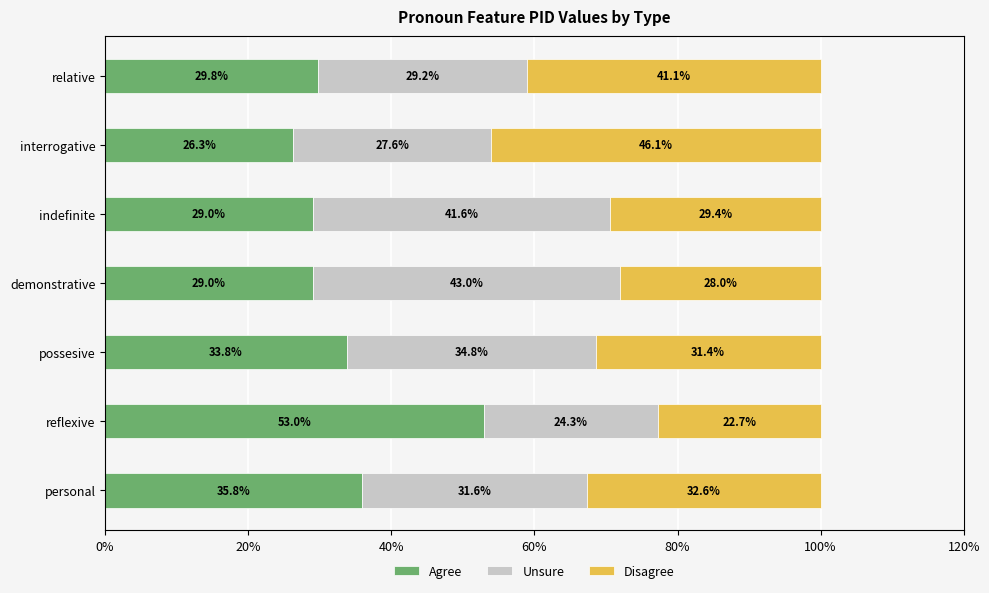

What is the difference between the second highest and minimum values in the Agree series?

9.5